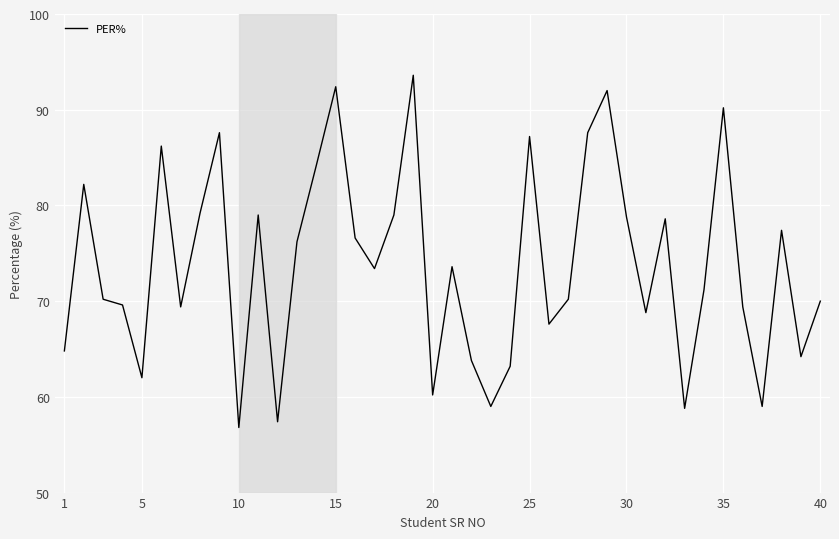

What is the difference between the maximum and minimum values?

36.8